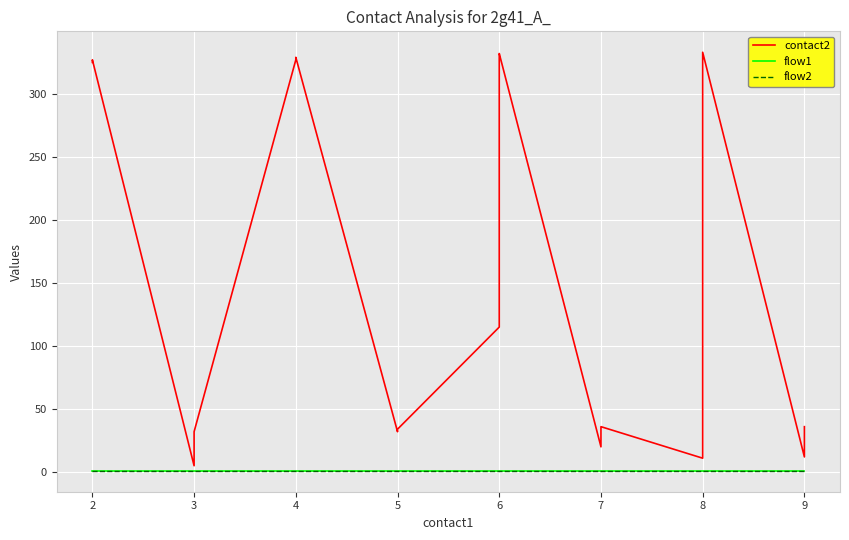

How many distinct data groups are displayed?

3